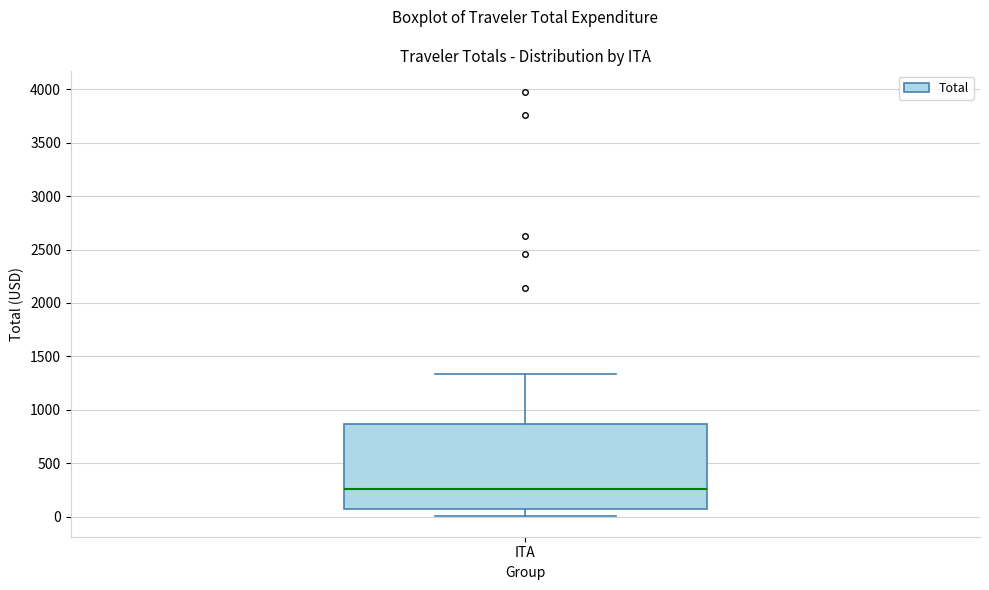

Where does the median line of the box for ITA sit on the y-axis? The values are not printed on the chart, so give them approximately, as read against the axis.

250